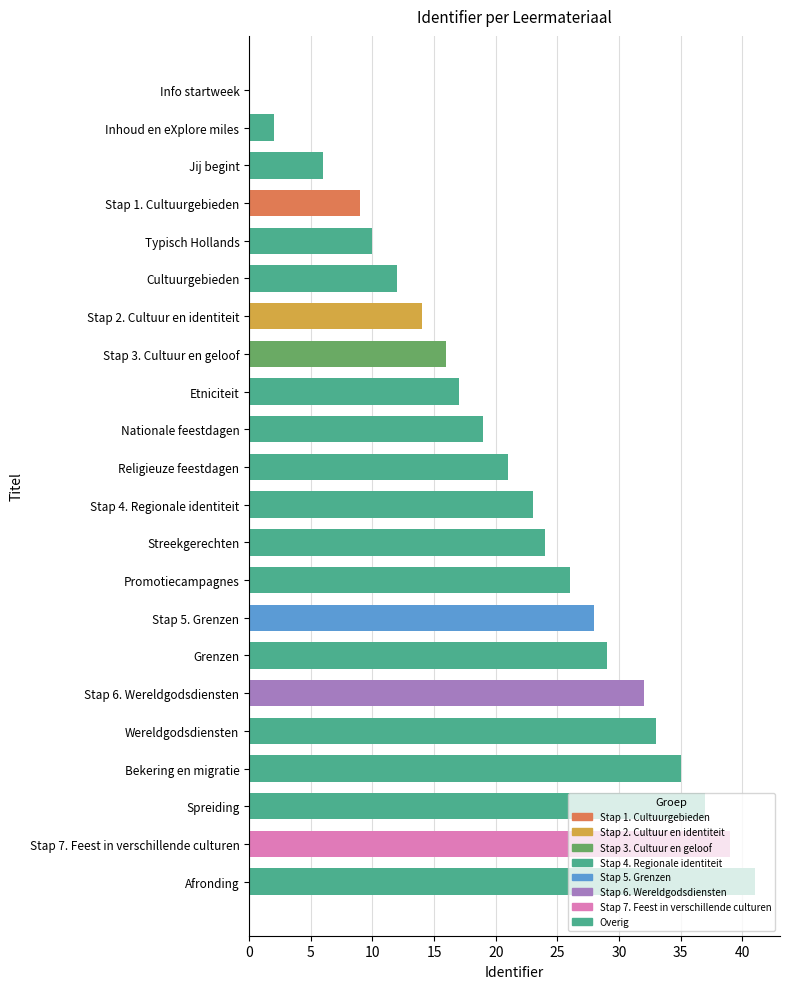

Is it true that the value at Cultuurgebieden is 12?

True